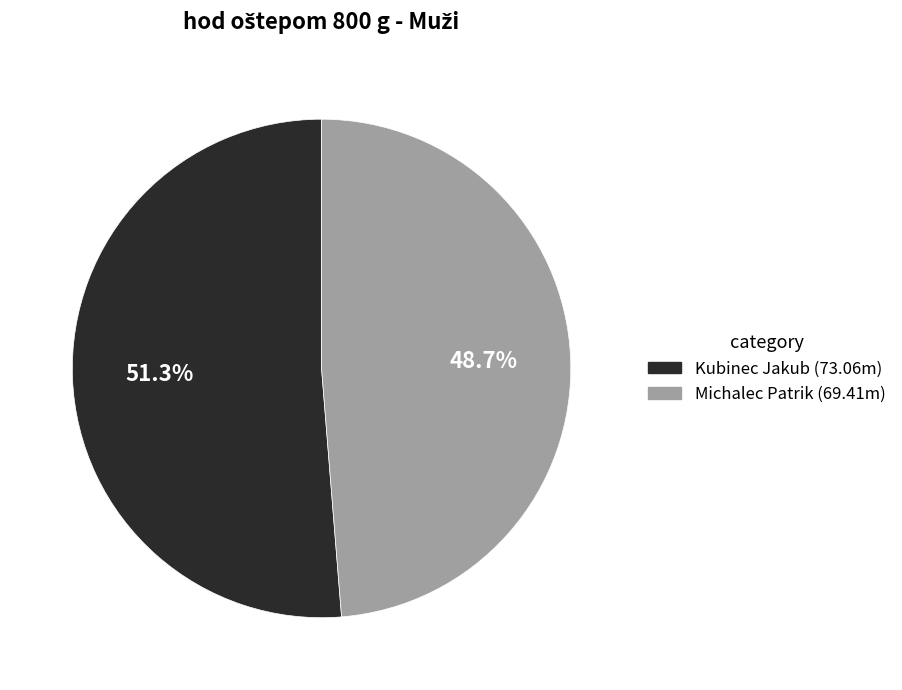

Is it true that Michalec Patrik is 34% of the pie?

False